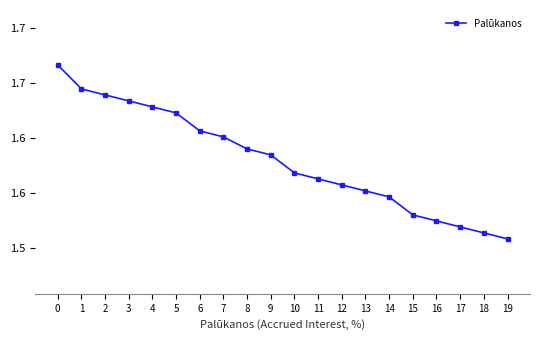

What is the value of the 12th point from the left?

1.6